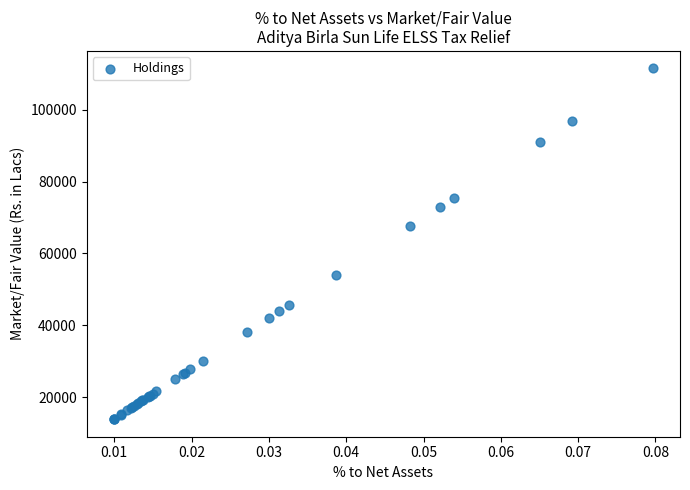

What Y value in the scatter plot is closest to 62672?

67510.9